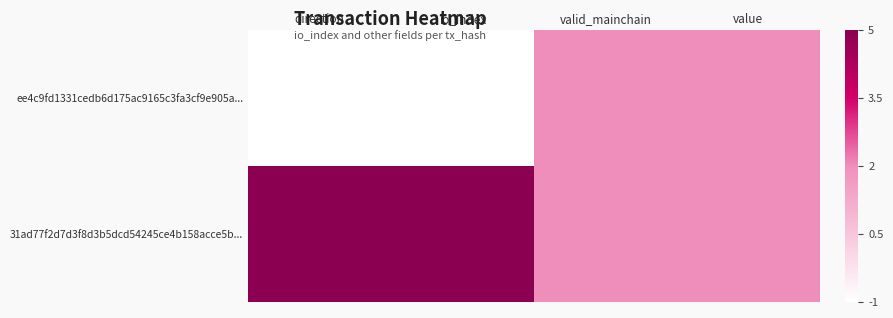

At how many categories does at least one series exceed 0?

4